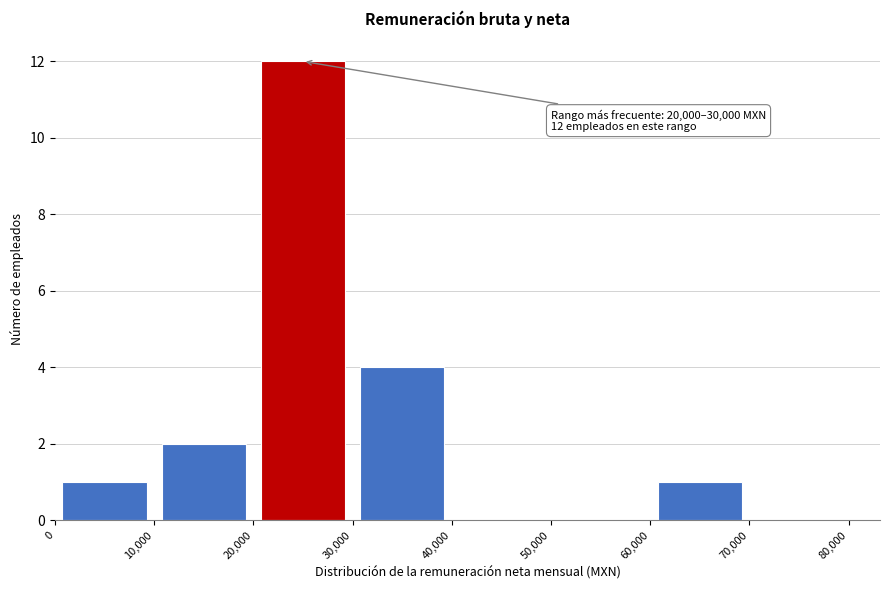

Which range on the x-axis has the tallest bar?

20,000 to 30,000